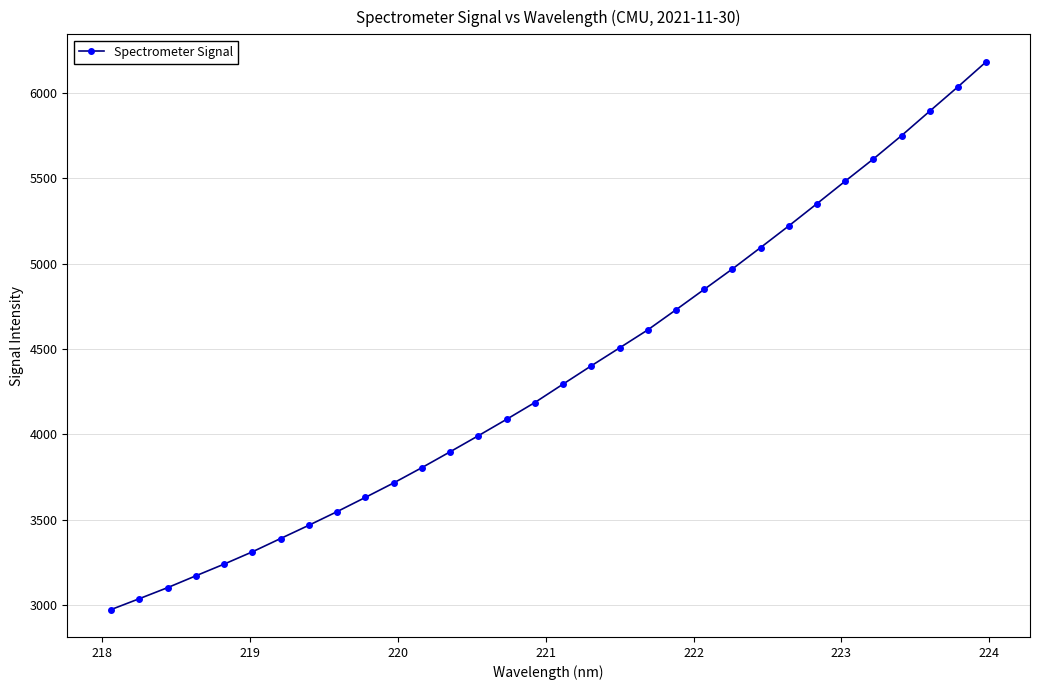

True or false: the data has more than 2 interior local peaks.

False